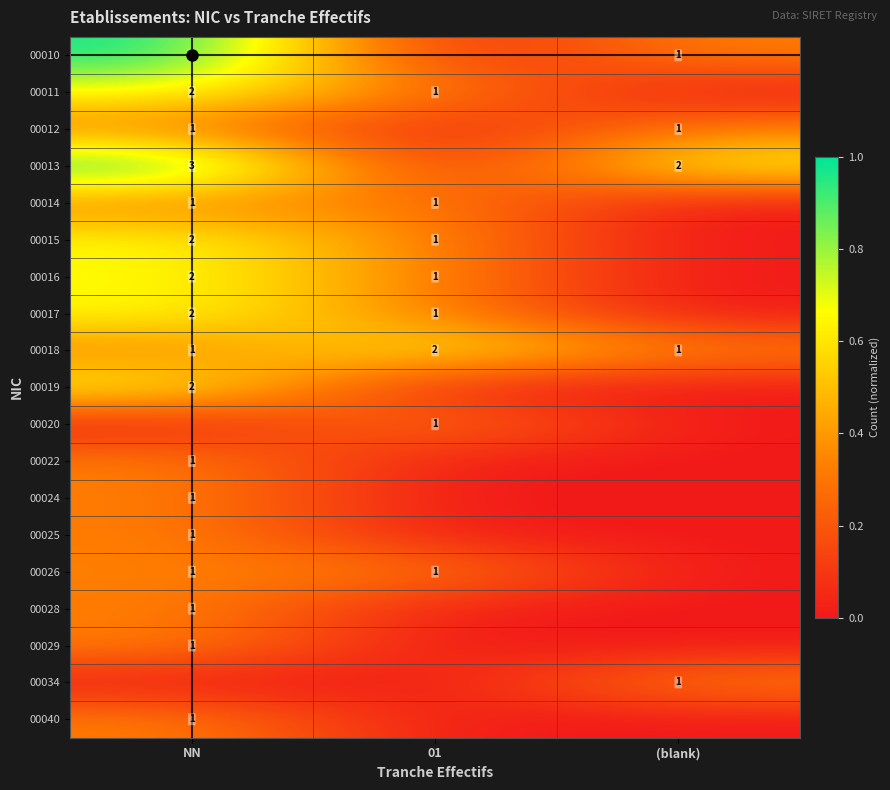

What is the difference between the highest and lowest values at 01?

0.7